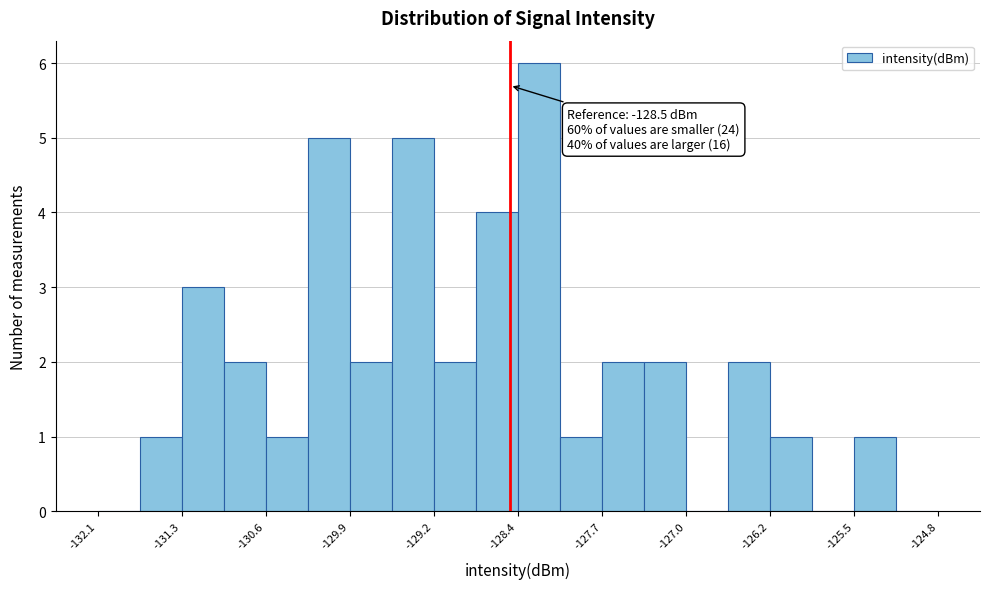

Around what value on the x-axis is the tallest bar? Give the approximate position of its centre, as read against the axis.

-128.2